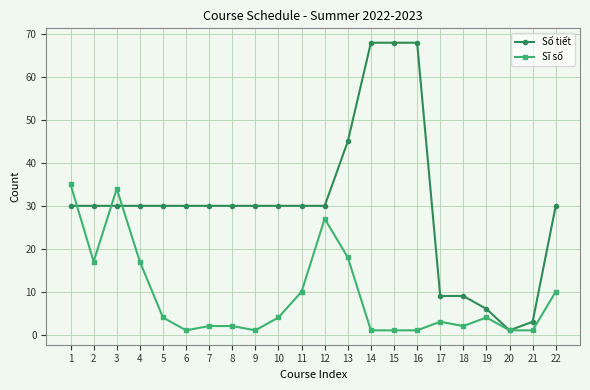

Which series has the widest spread of values?

Số tiết